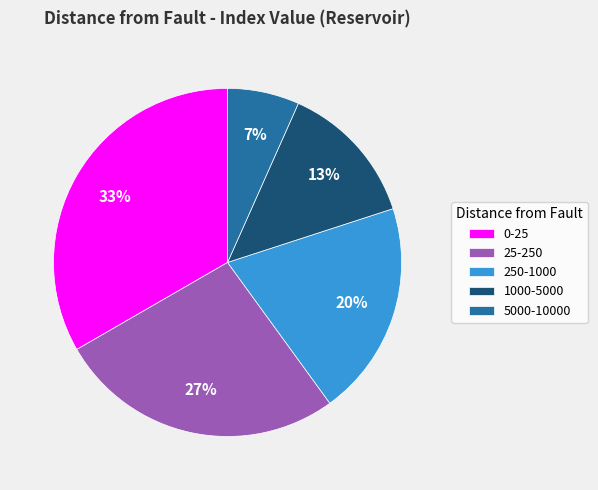

To the nearest percent, what percentage of the pie is 25-250?

27%